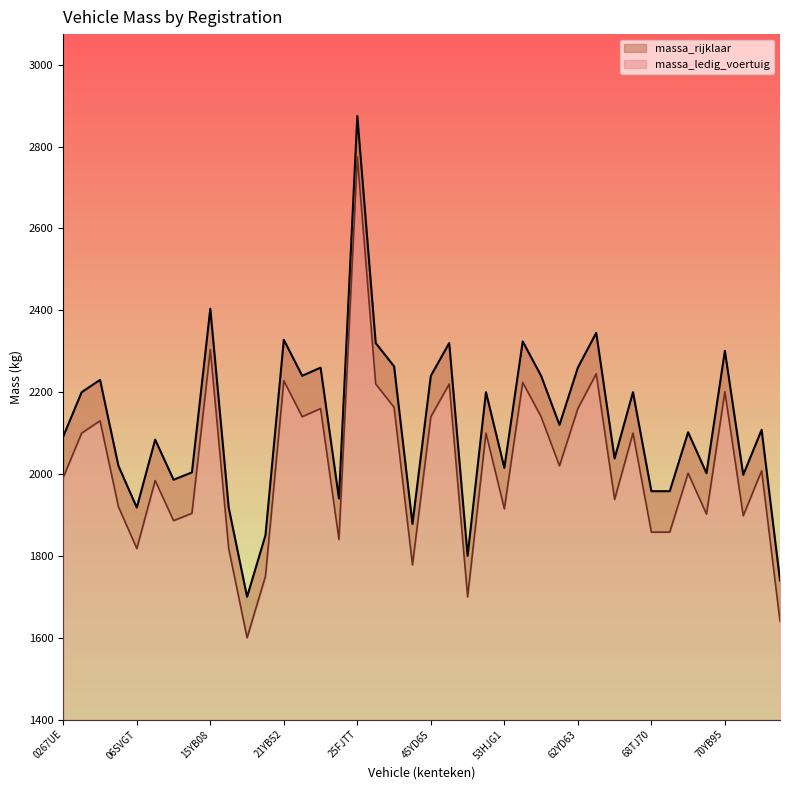

What is the smallest value displayed?

1600